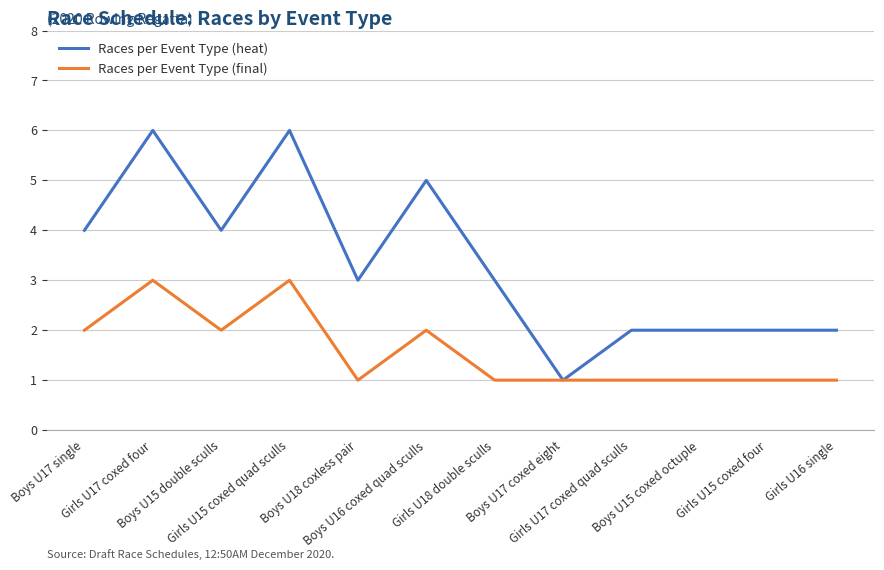

What is the approximate value of Races per Event Type (heat) at Boys U15 double sculls?

4